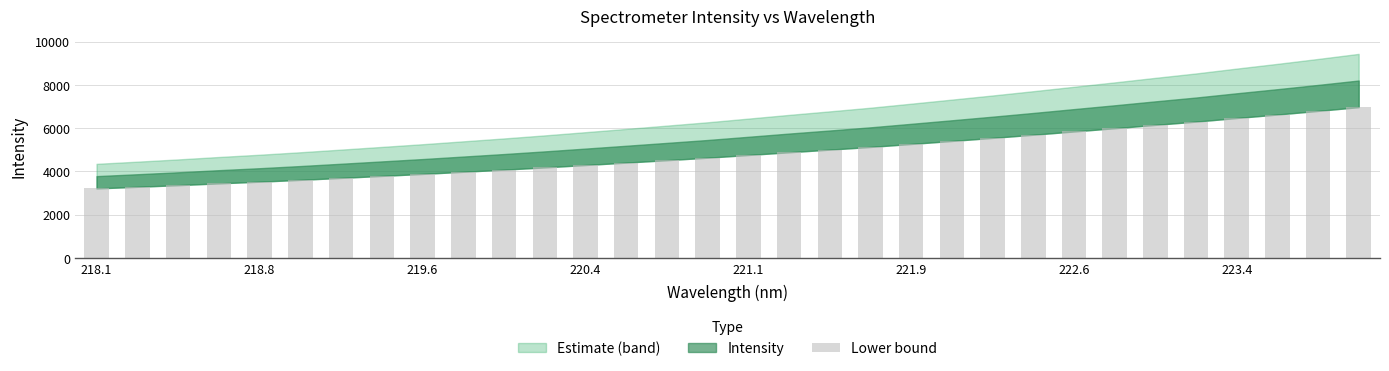

What is the value of the 10th bar from the left?

3986.2